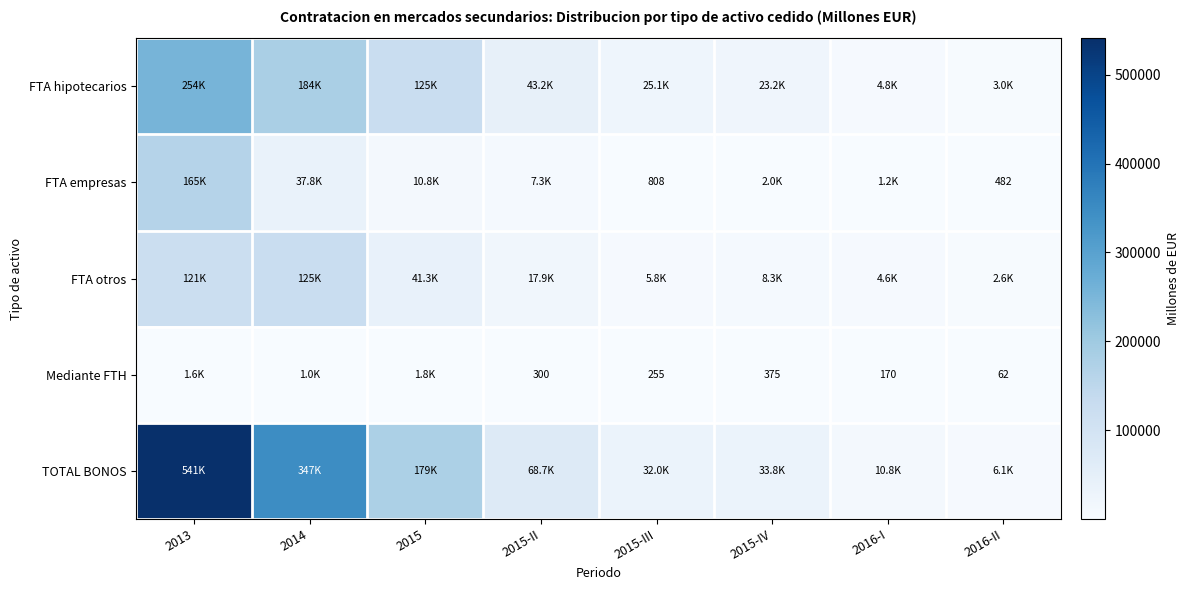

Is it true that Mediante FTH equals 169.8 at 2016-I?

True